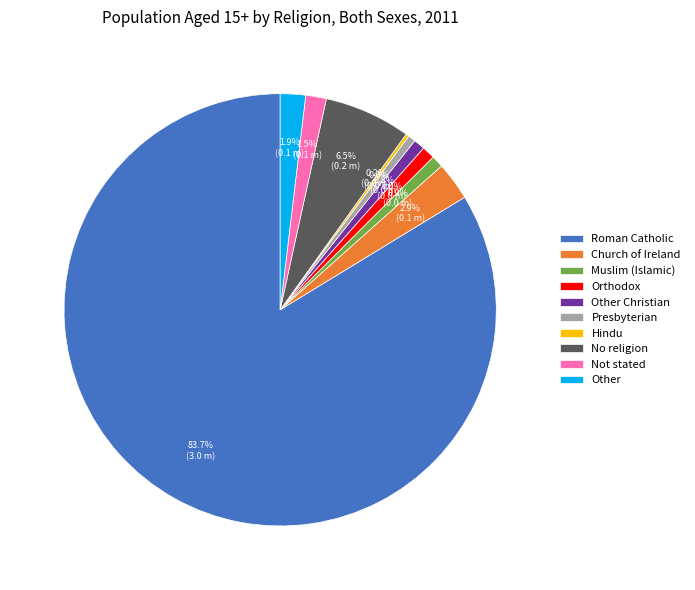

What is the majority slice?

Roman Catholic